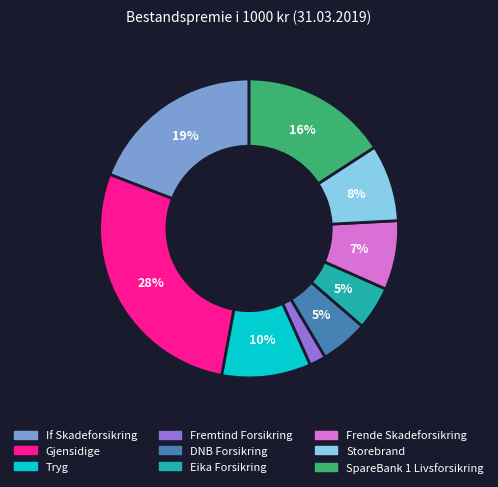

True or false: Gjensidige accounts for 28% of the total.

True